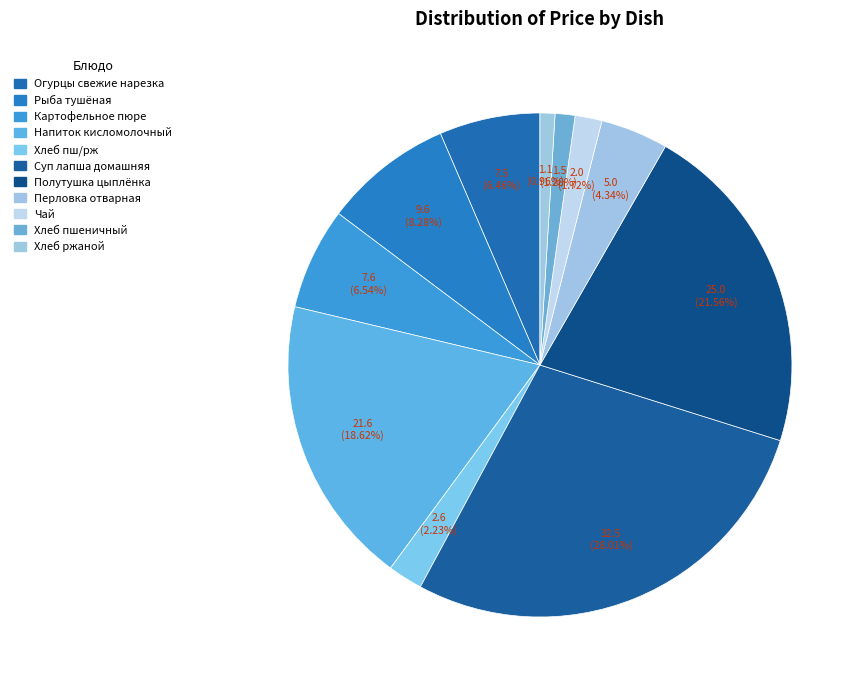

Which category has the smallest portion of the pie?

Хлеб ржаной